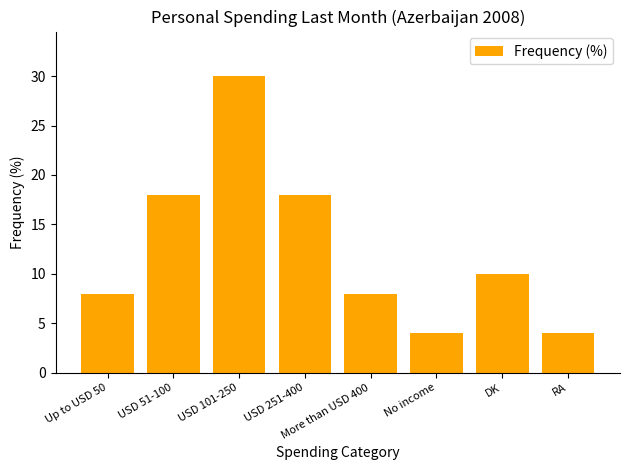

How many series are shown in this chart?

1